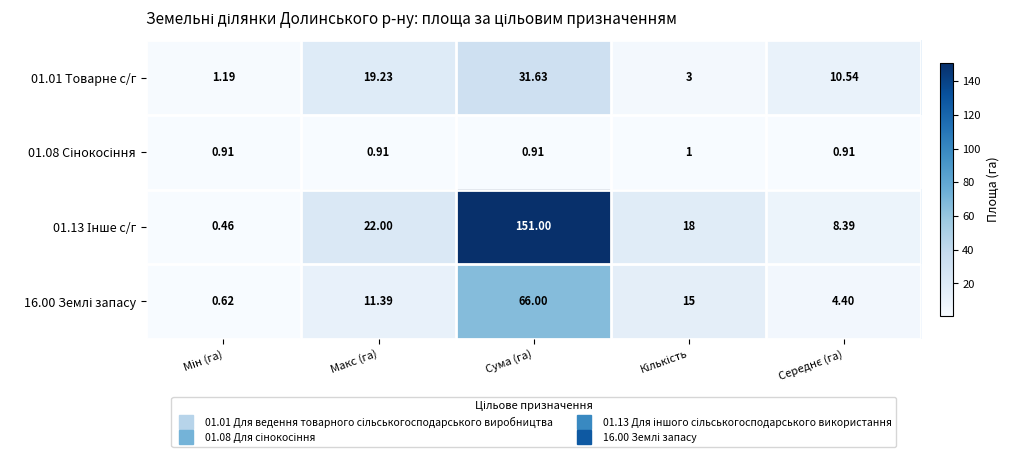

Which label corresponds to the largest value in the chart?

Сума (га)